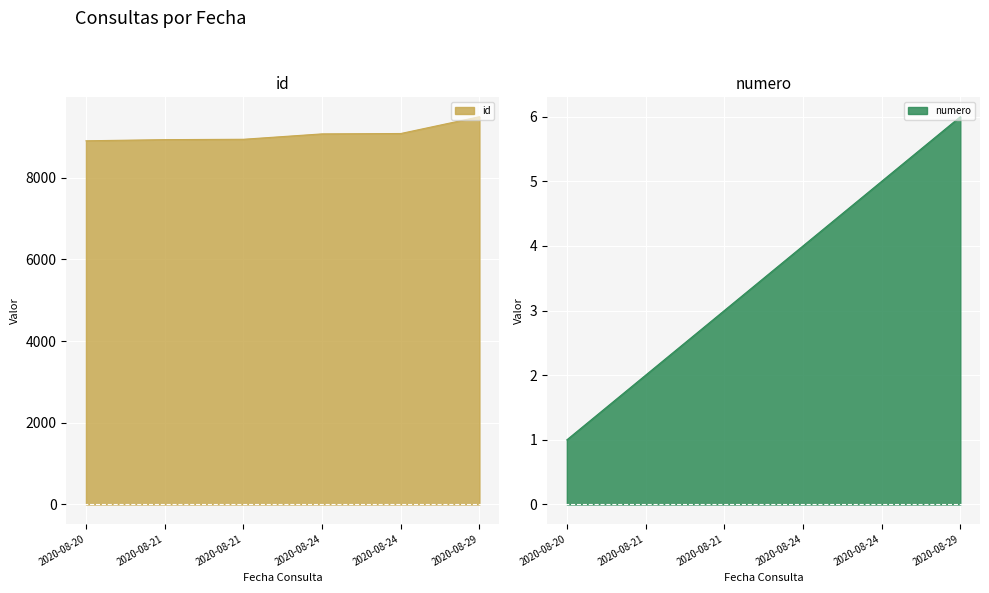

What is the minimum value shown in the chart?

1